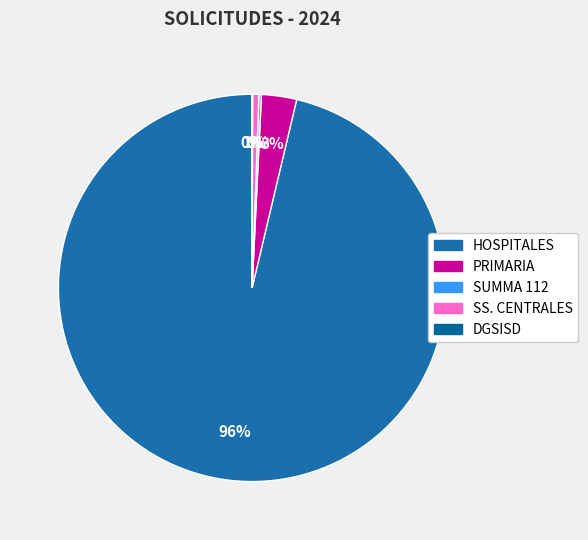

How many segments does this pie chart have?

5